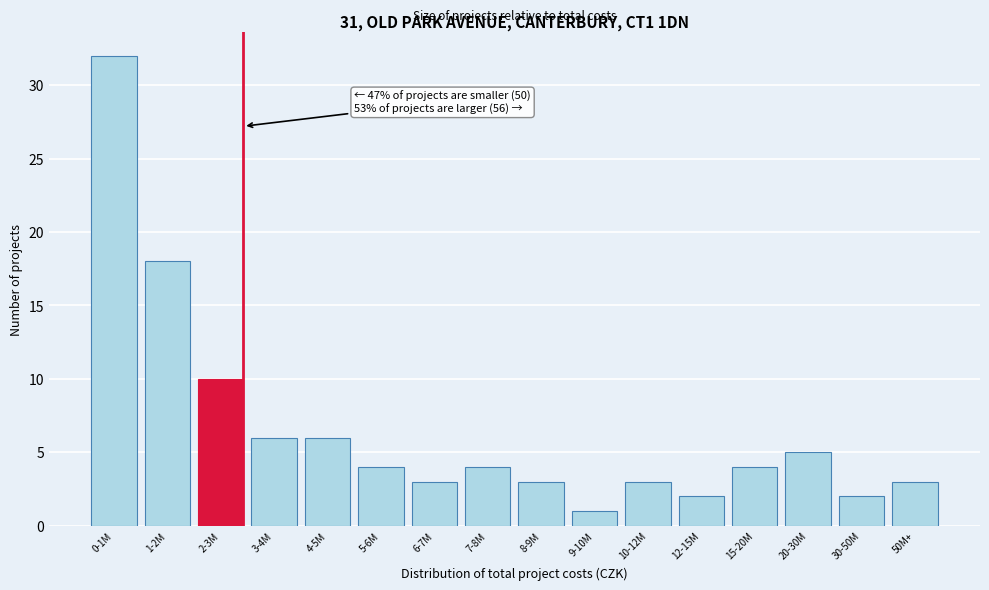

Reading left to right, list all the values displayed in this chart.

0-1M=32	1-2M=18	2-3M=10	3-4M=6	4-5M=6	5-6M=4	6-7M=3	7-8M=4	8-9M=3	9-10M=1	10-12M=3	12-15M=2	15-20M=4	20-30M=5	30-50M=2	50M+=3